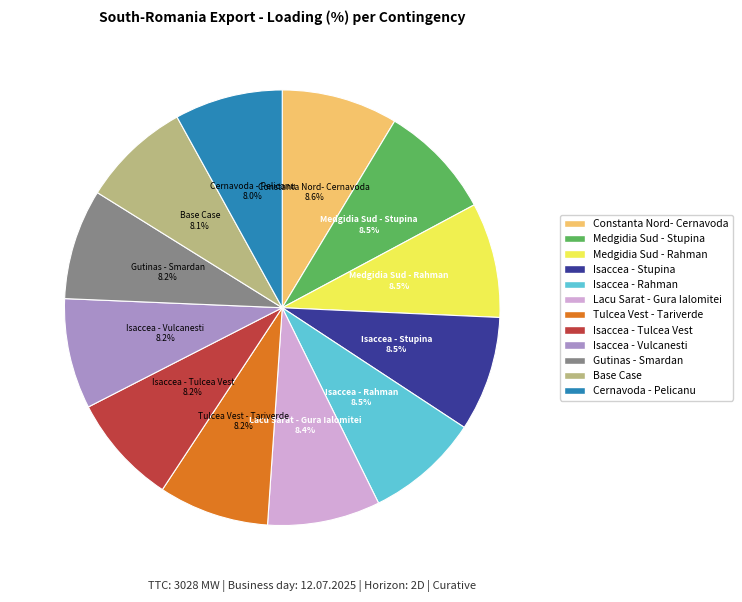

Is there any slice that represents more than half of the pie?

No